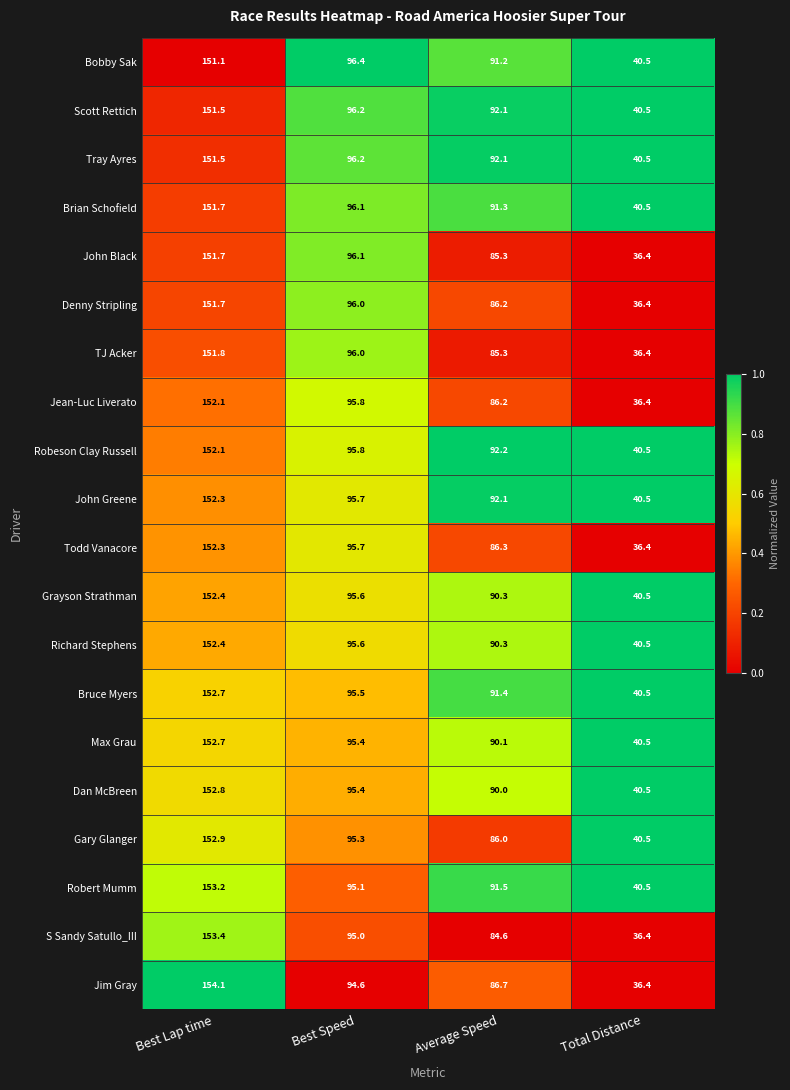

What is the difference between the second highest and minimum values in the Max Grau series?

54.9